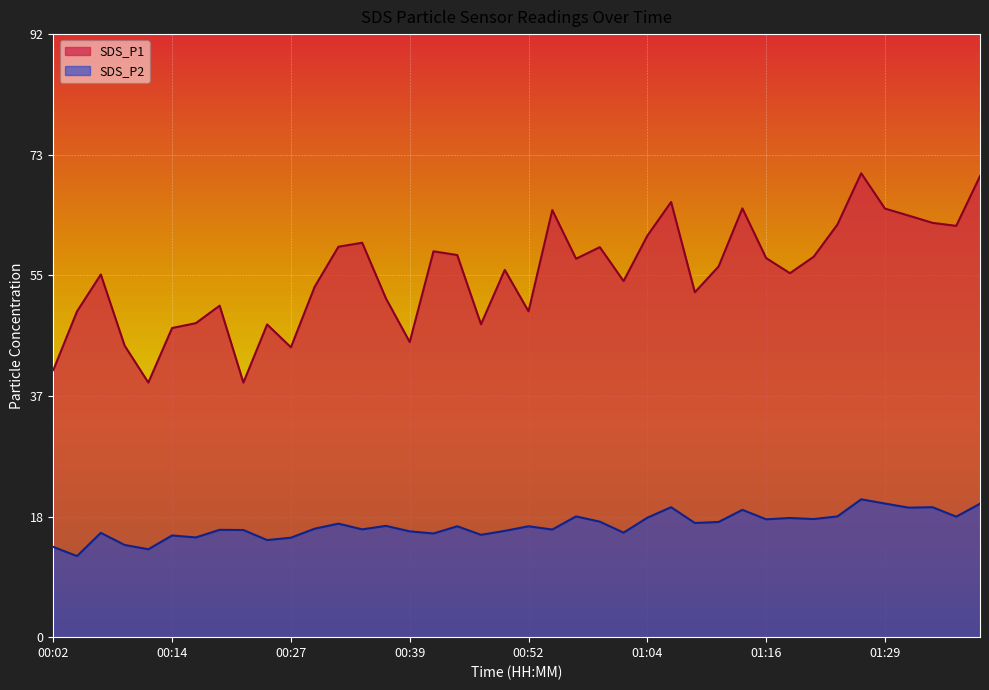

How many interior local peaks does the SDS_P1 series have?

11